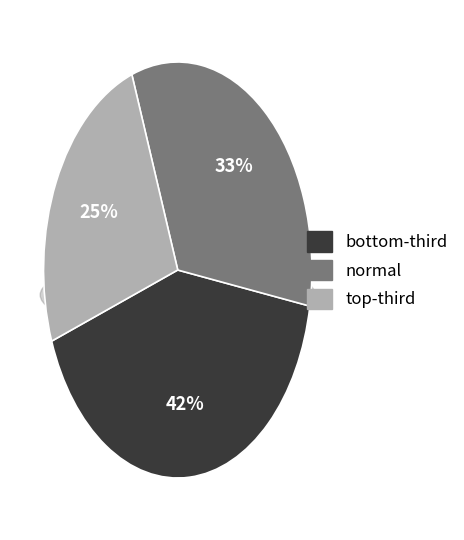

Does any single category account for the majority?

No